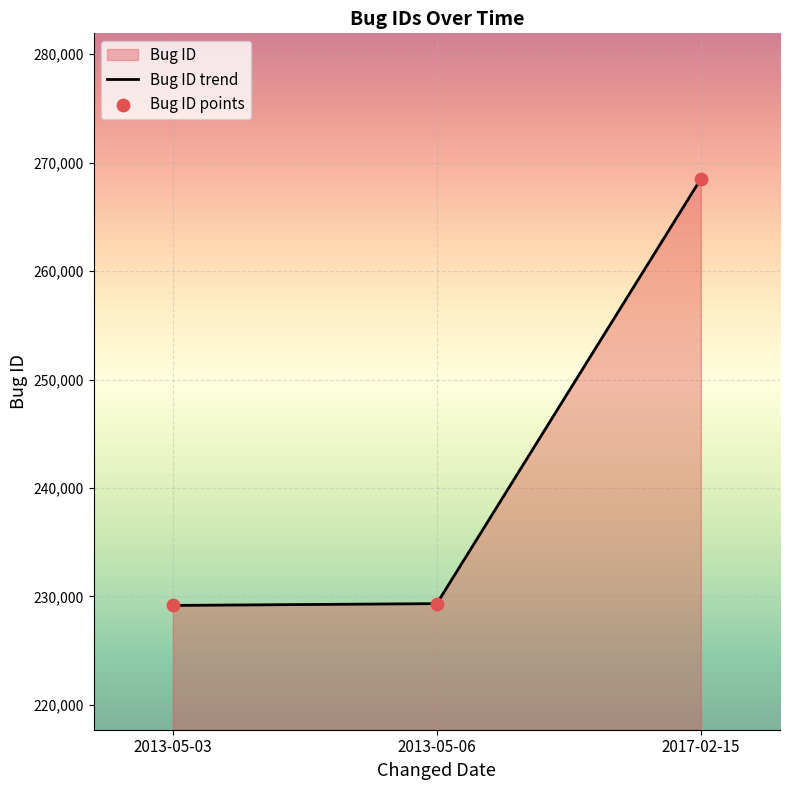

What is the change in value from 2013-05-03 to 2013-05-06?

+165